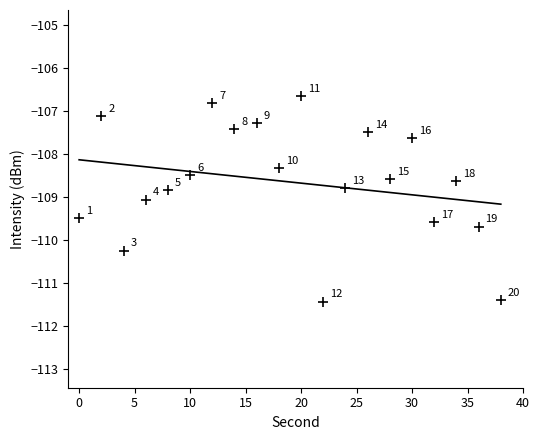

What Y value in the scatter plot is closest to -109?

-109.1